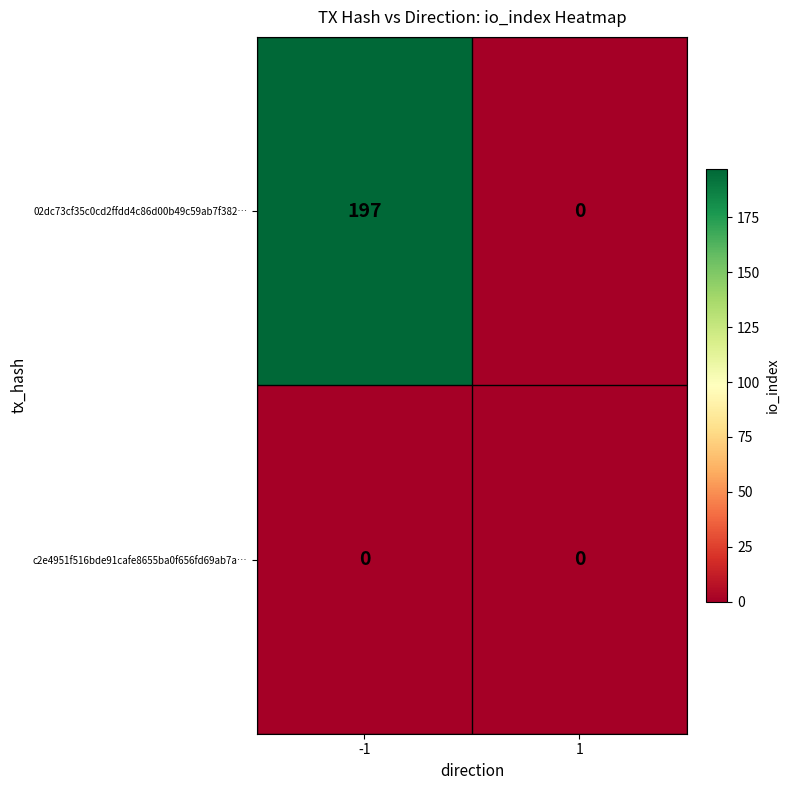

Which label corresponds to the largest value in the chart?

-1